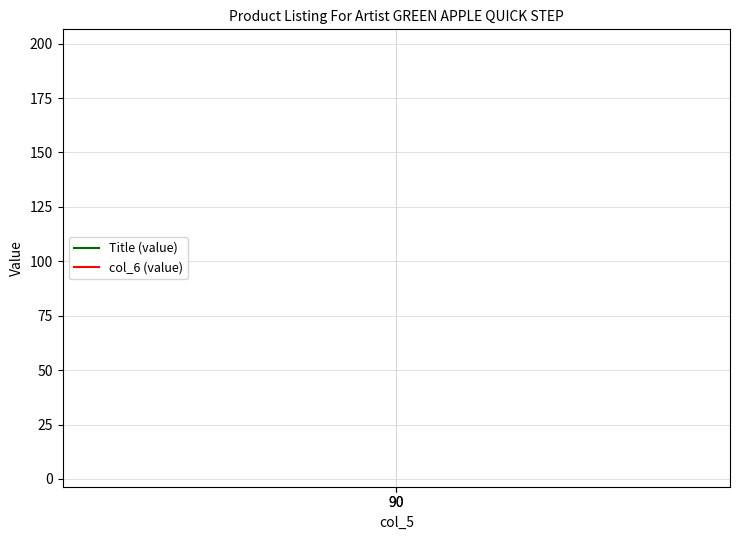

Reading left to right, what are all the values shown in this chart?

Title (value): 90=6.0	90=6.0
col_6 (value): 90=197.0	90=197.0